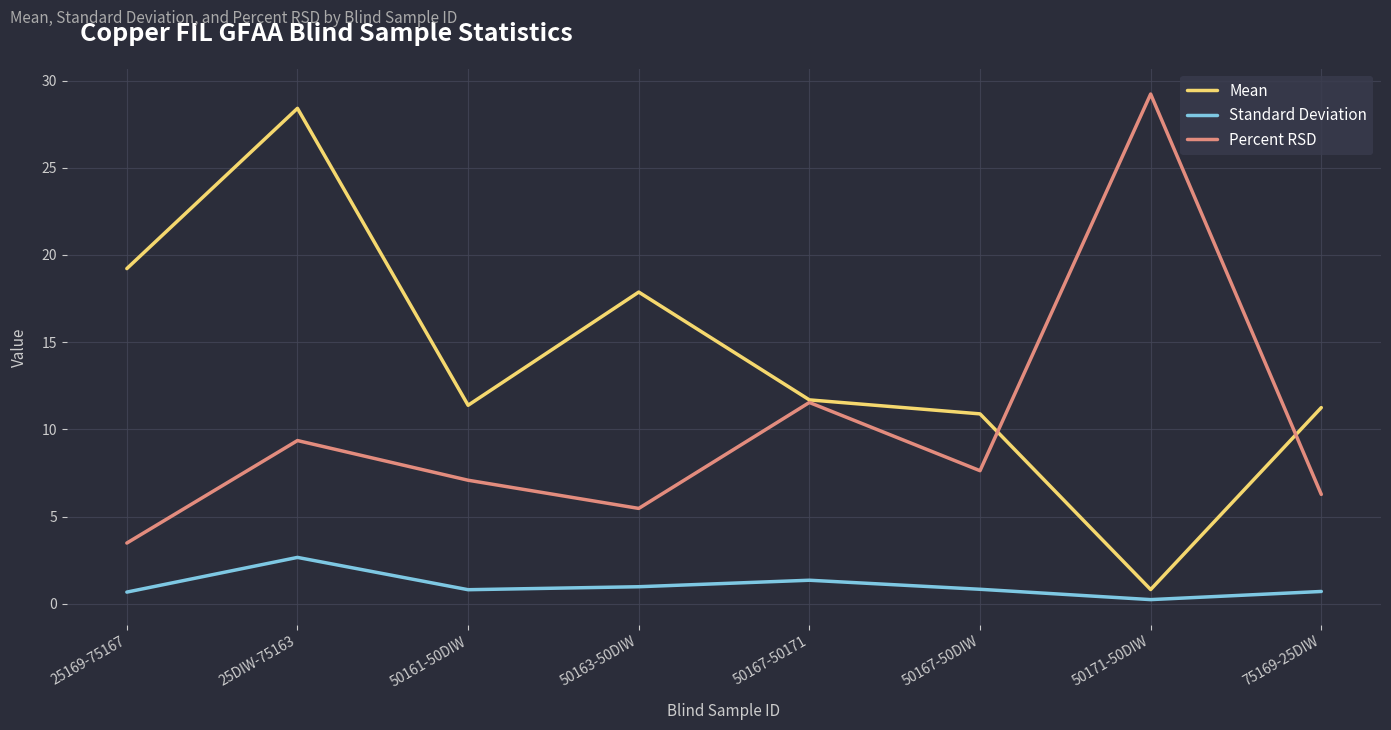

List the series in order of their peak value, highest first.

Percent RSD, Mean, Standard Deviation